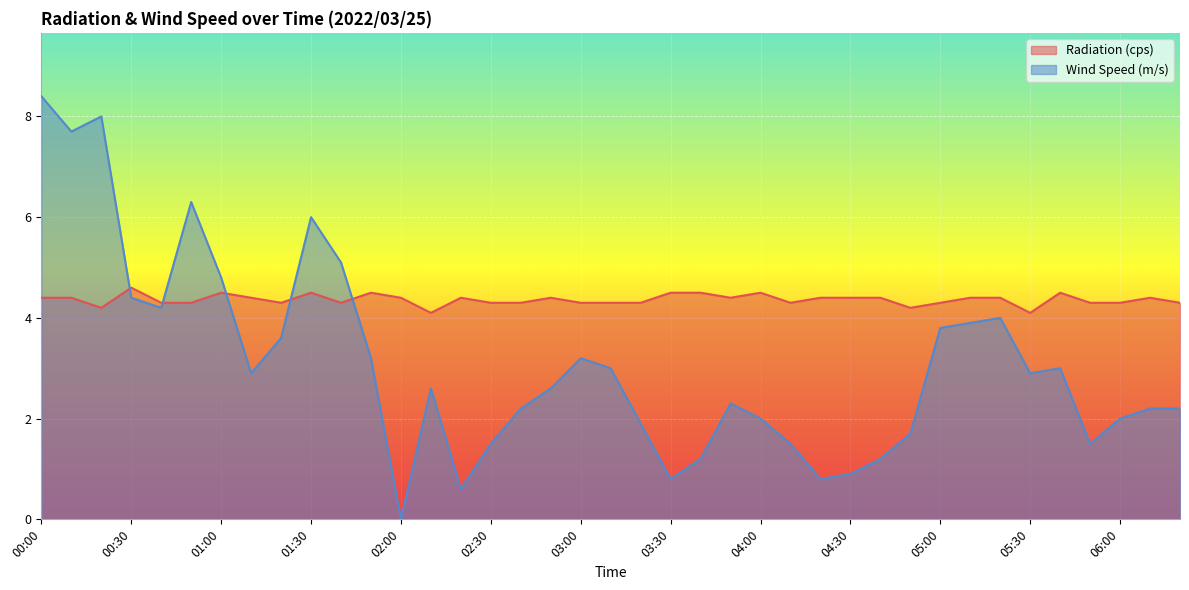

Count the number of categories in the chart.

39